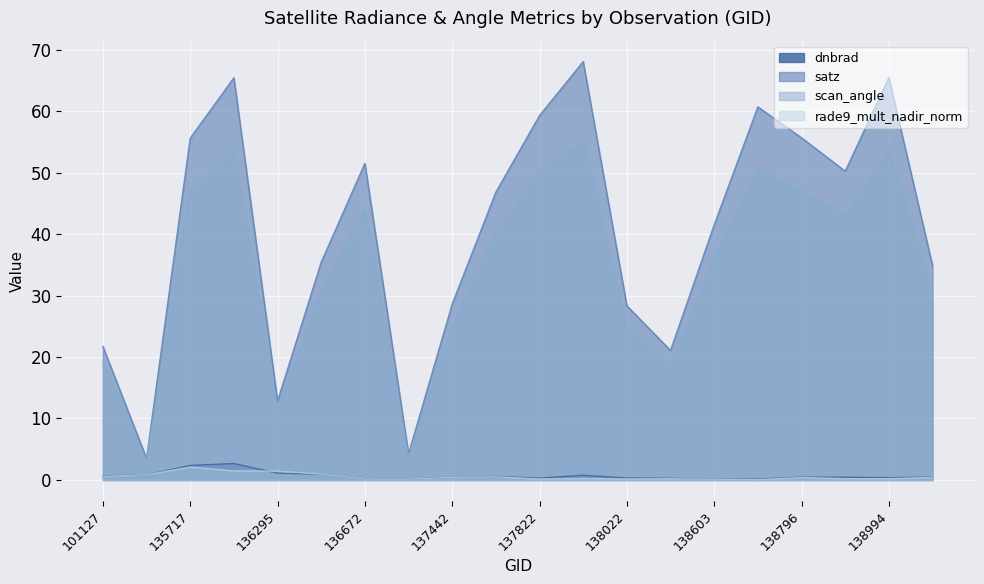

How many lines are shown in the chart?

4